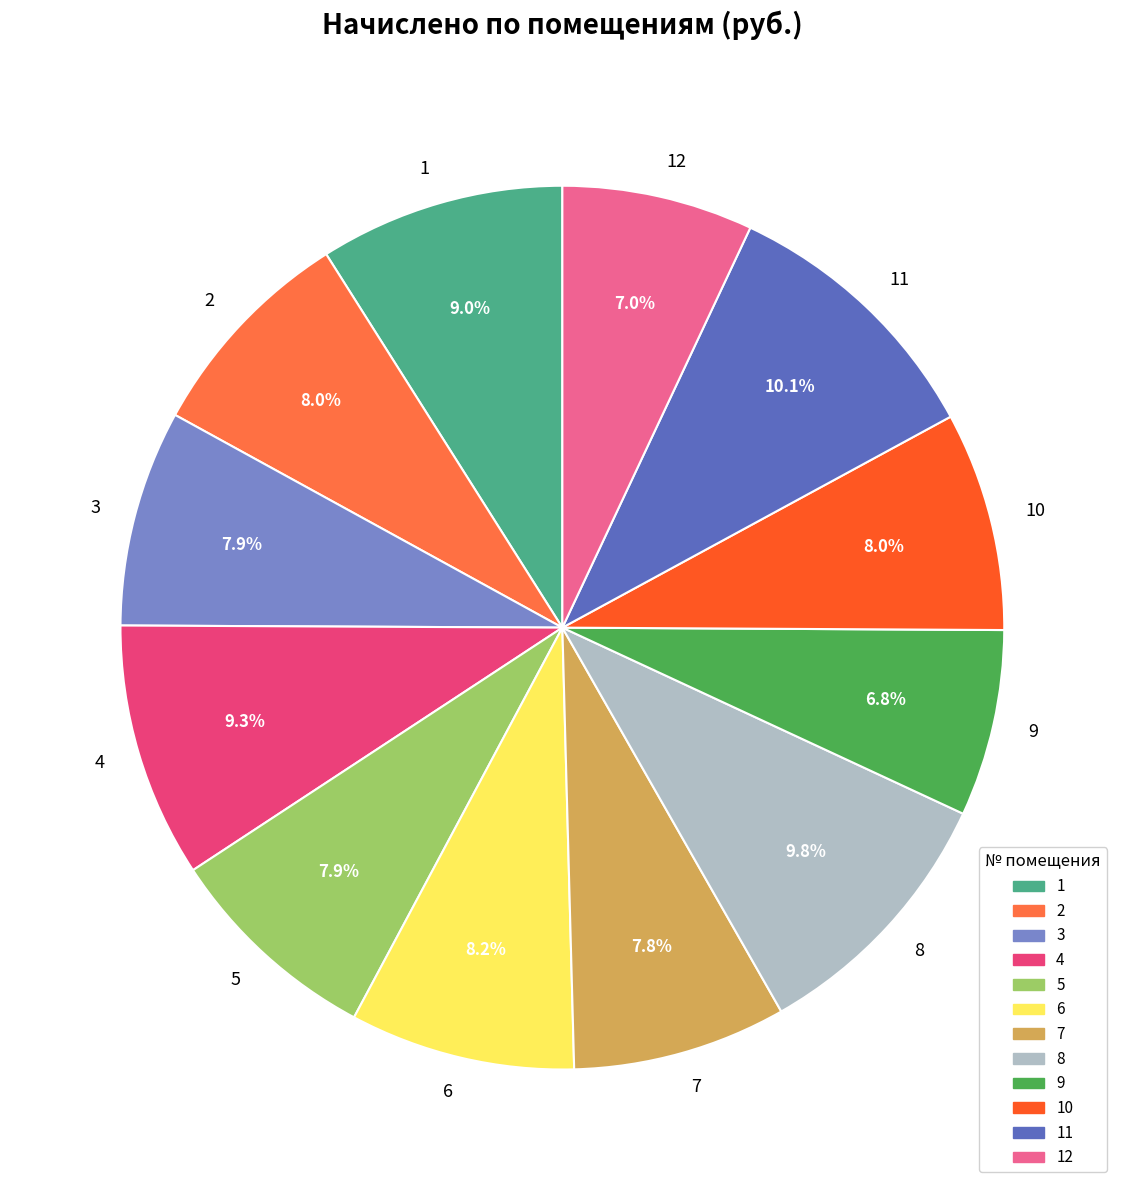

Do 10 and 11 together represent more than half of the pie?

No